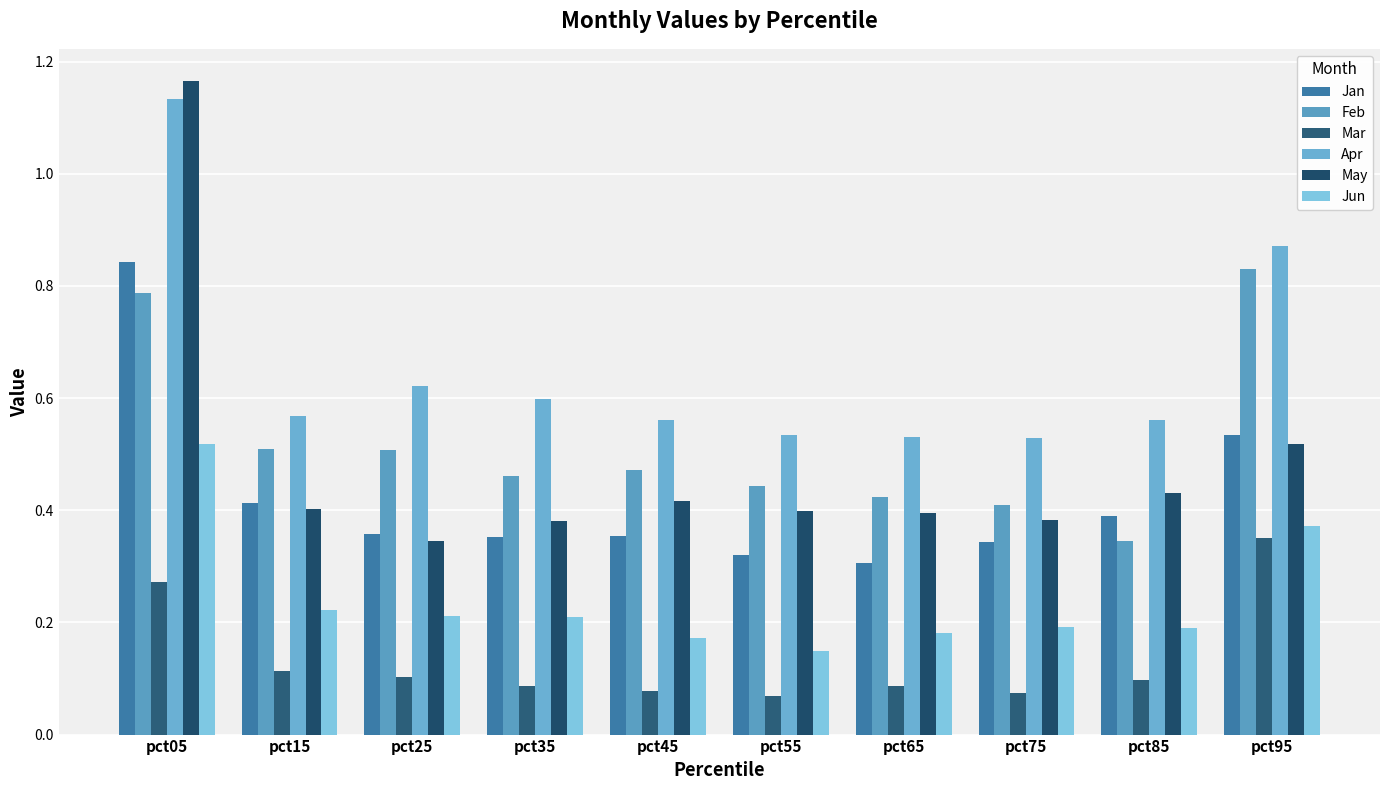

What is the difference between the highest and lowest values at pct45?

0.5